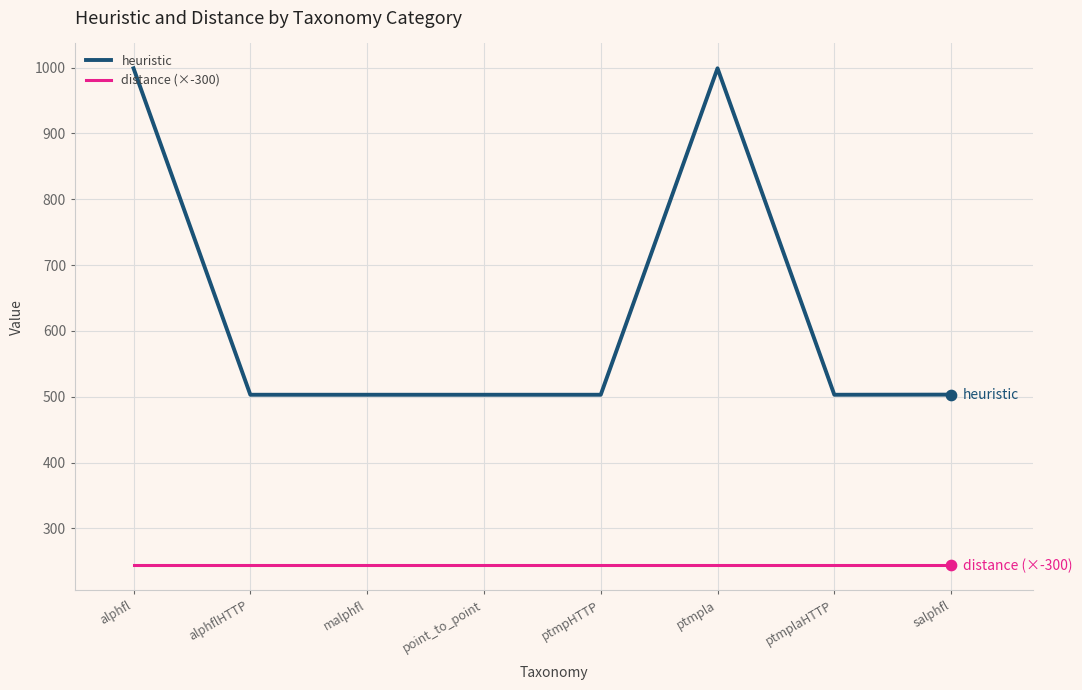

Which series has the largest range (max minus min)?

heuristic